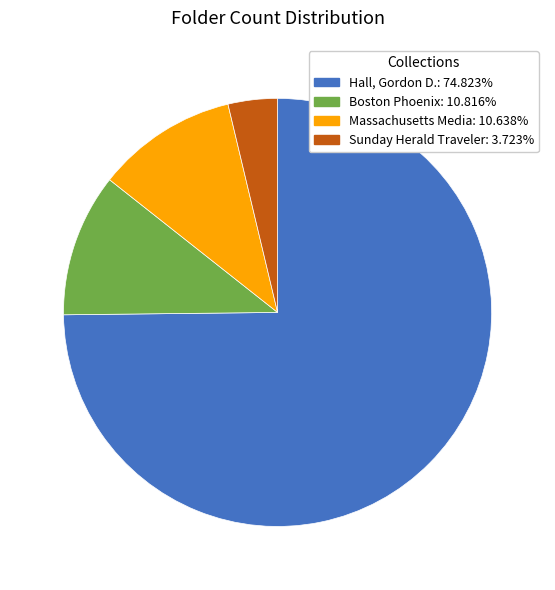

Combined, do Hall, Gordon D. and Massachusetts Media account for over 50%?

Yes